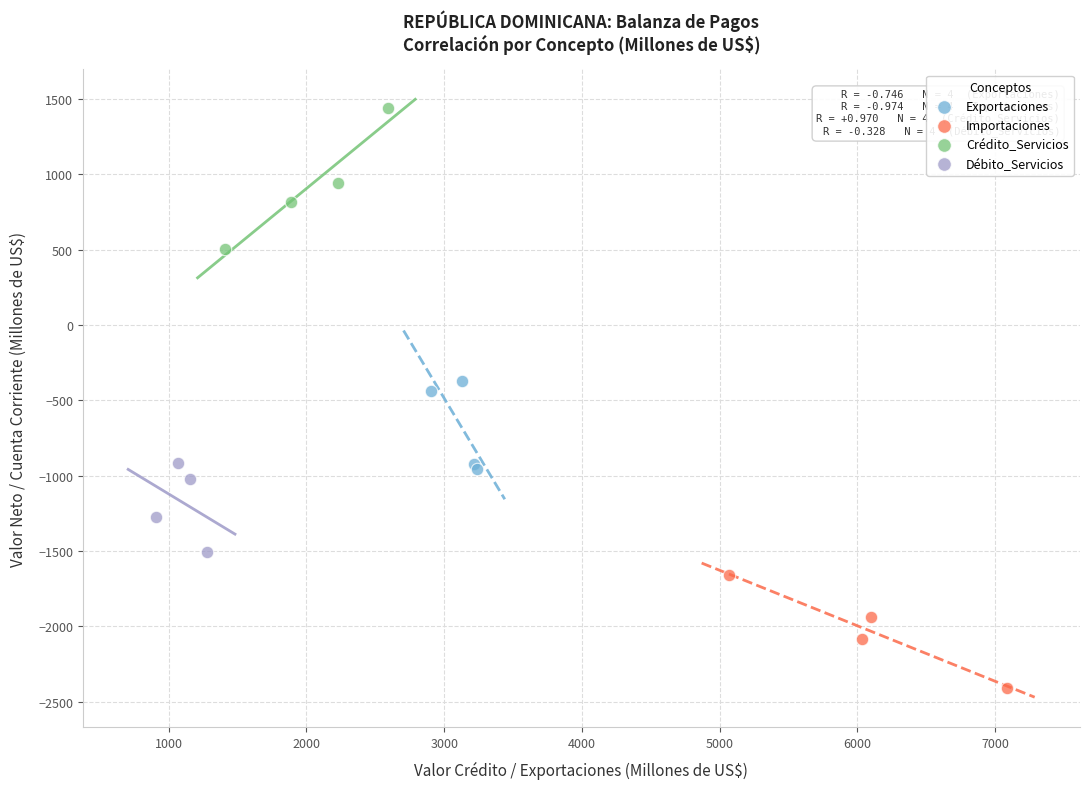

Which series reaches the maximum Y coordinate?

Crédito_Servicios